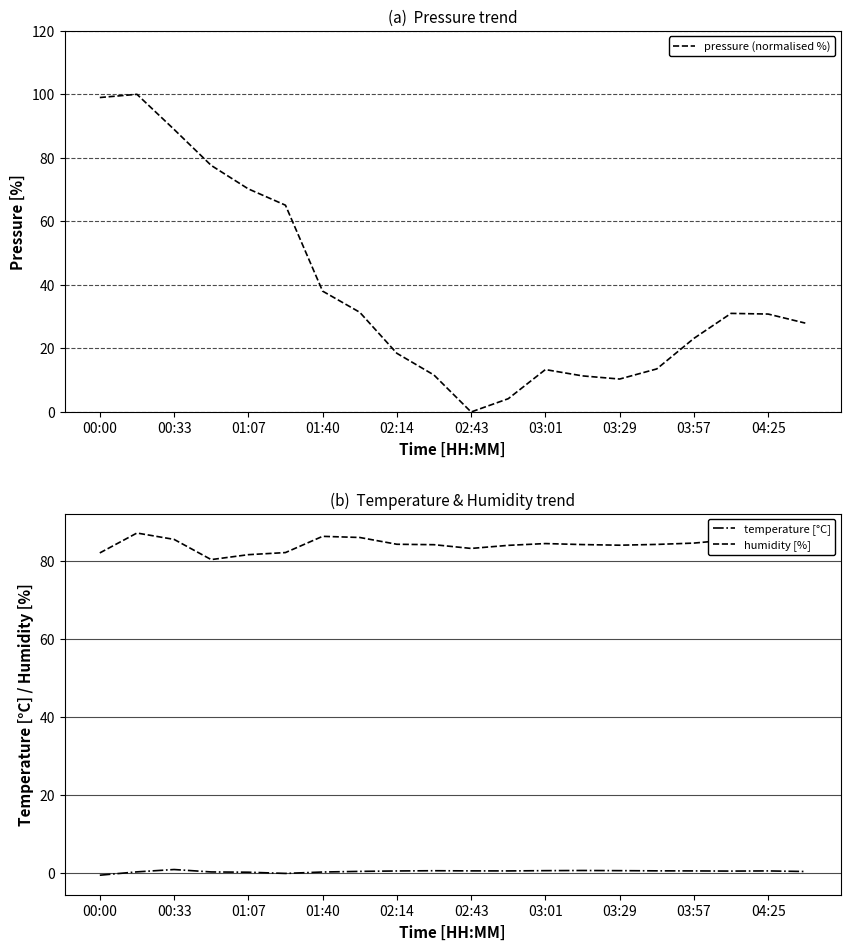

Where is pressure (normalised %) nearest to the value 50?

01:40